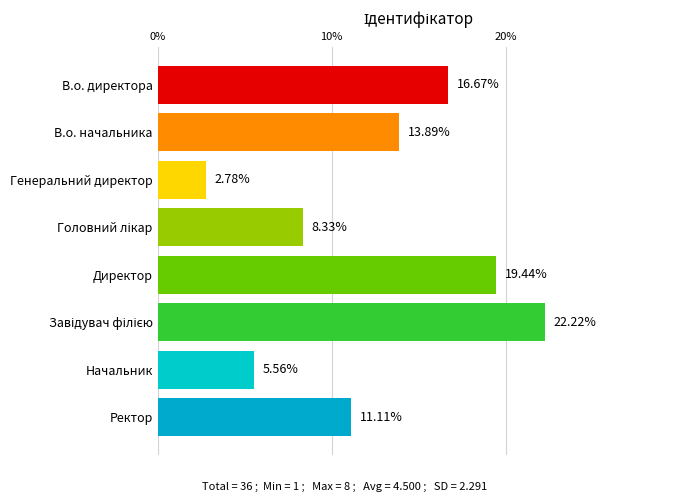

What is the change in value from В.о. начальника to Ректор?

-2.8